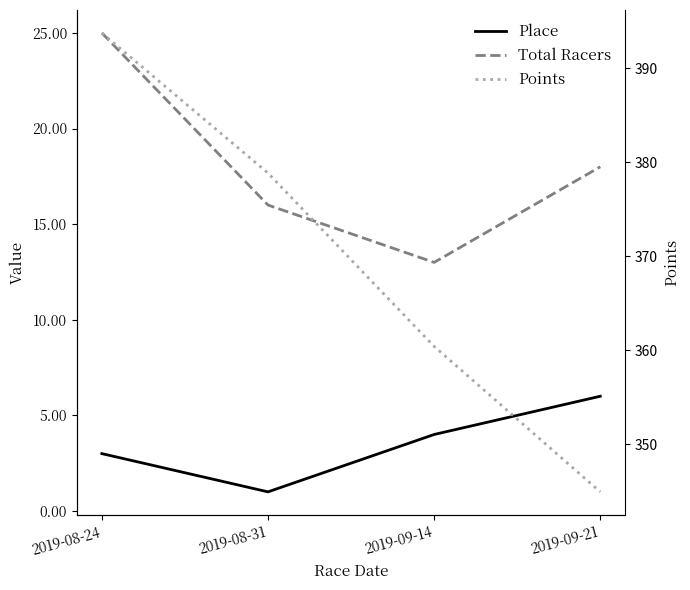

How many values in the Points series exceed 378?

2